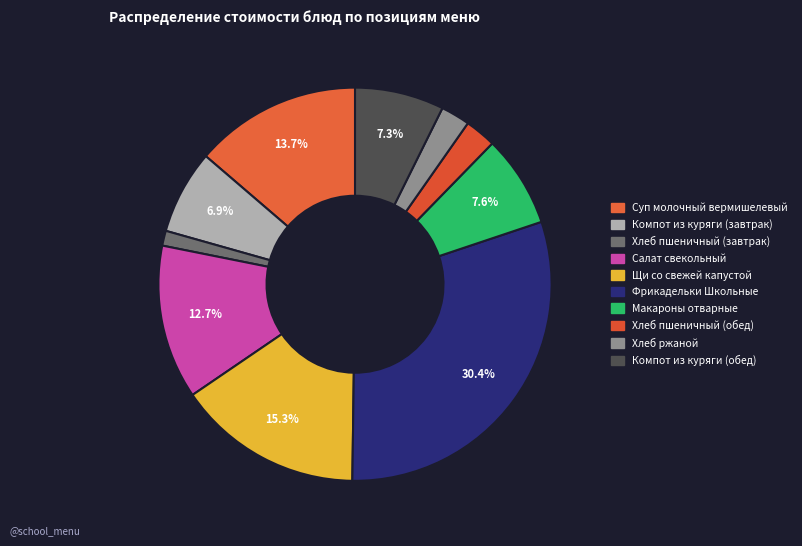

Count the number of slices in the pie.

10